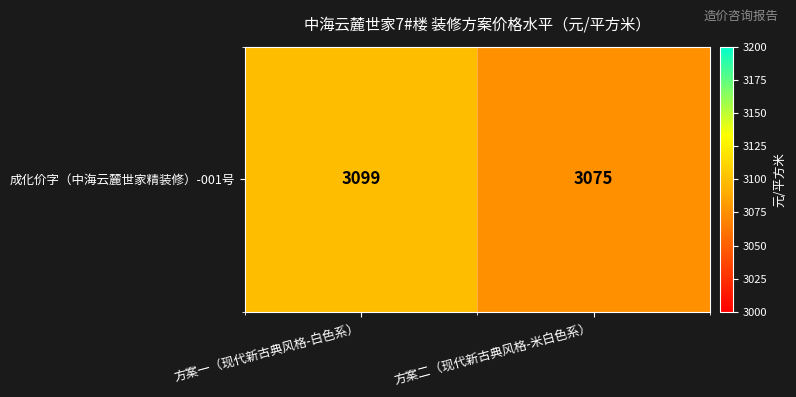

How many values are below 3099?

1